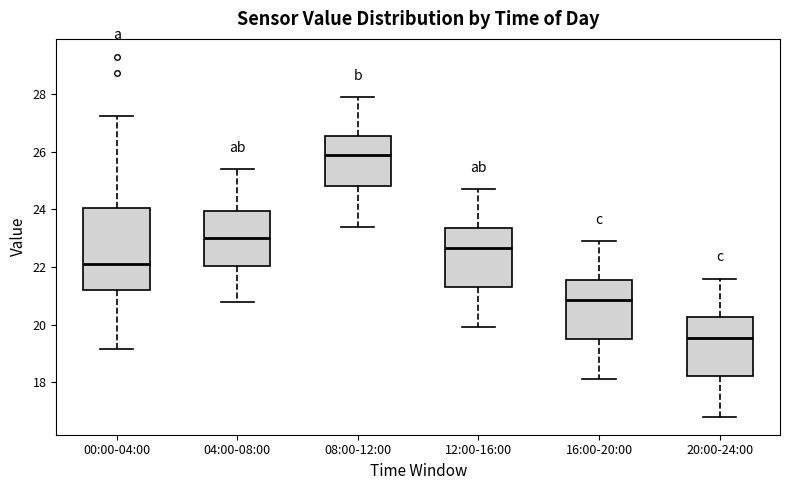

Reading left to right, read every box against the y-axis: the position of its median line, the range the box covers, and the ends of its whiskers. The values are not printed on the chart, so give them approximately, as read against the axis.

00:00-04:00: median 22.0, box 21.2 to 24.0, whiskers 19.2 to 27.2
04:00-08:00: median 23.0, box 22.0 to 24.0, whiskers 20.8 to 25.4
08:00-12:00: median 26.0, box 24.8 to 26.6, whiskers 23.4 to 28.0
12:00-16:00: median 22.6, box 21.4 to 23.4, whiskers 20.0 to 24.8
16:00-20:00: median 20.8, box 19.6 to 21.6, whiskers 18.2 to 23.0
20:00-24:00: median 19.6, box 18.2 to 20.2, whiskers 16.8 to 21.6